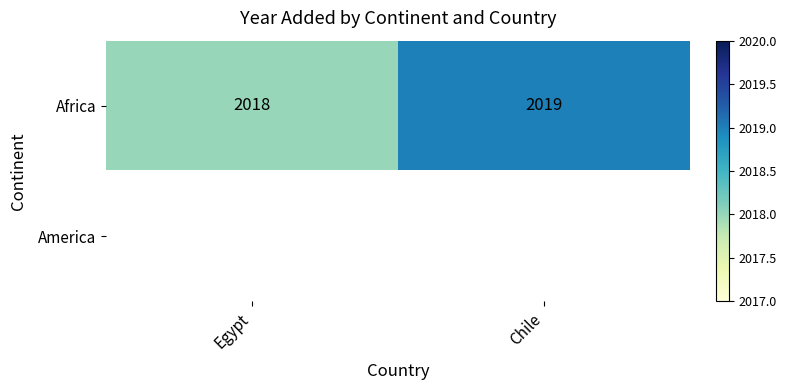

Which label corresponds to the largest value in the chart?

Chile